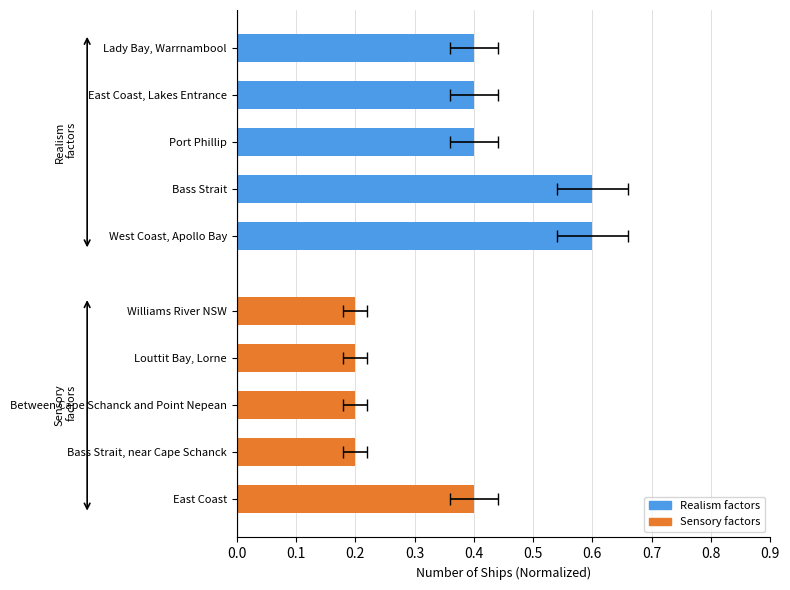

List the series in order of their overall mean, highest first.

Realism factors, Sensory factors